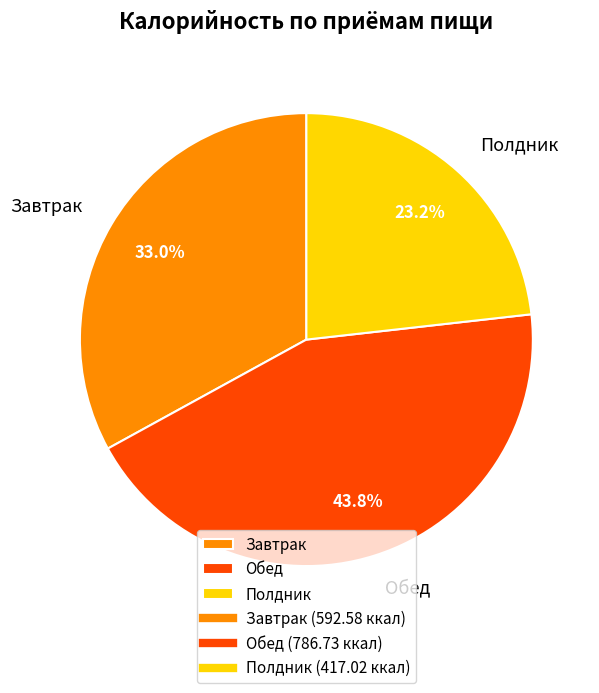

Is there a majority slice in this chart?

No